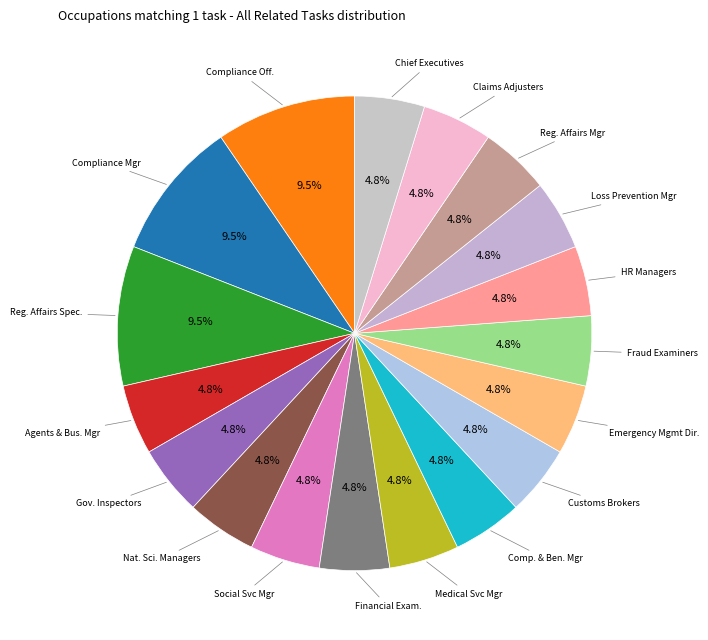

Which category has the smallest portion of the pie?

Agents and Business Managers